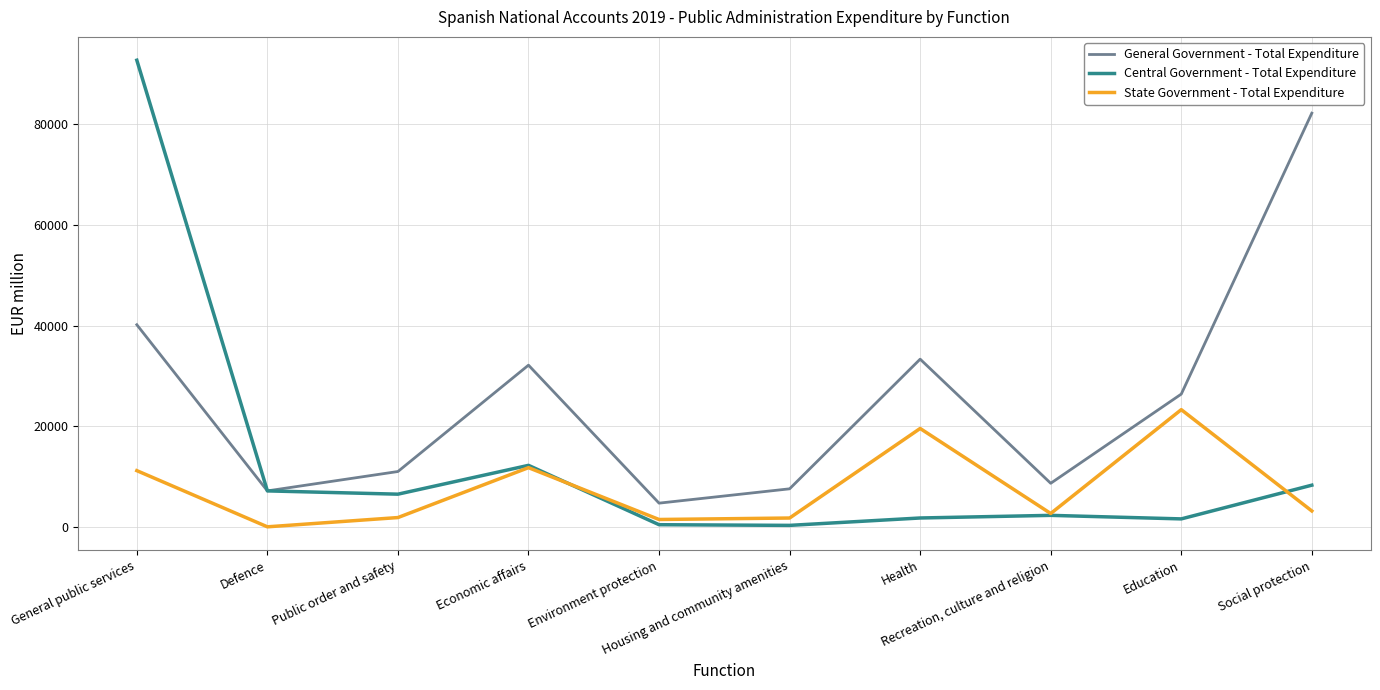

At which category is the sum across all series the highest?

General public services